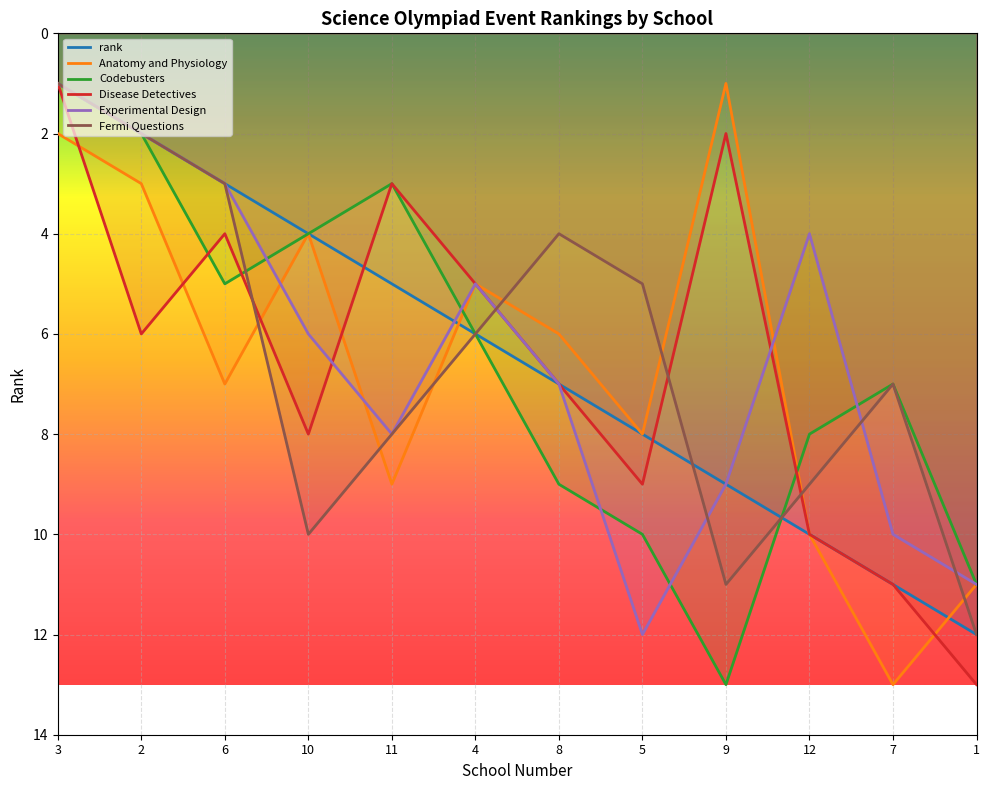

The value of Experimental Design at 3 is 1. True or false?

True